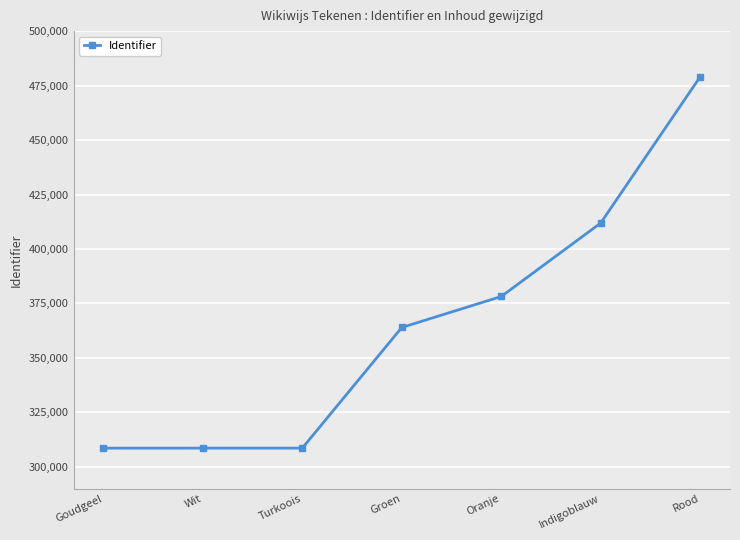

What is the difference between the second highest and second lowest values?

103308